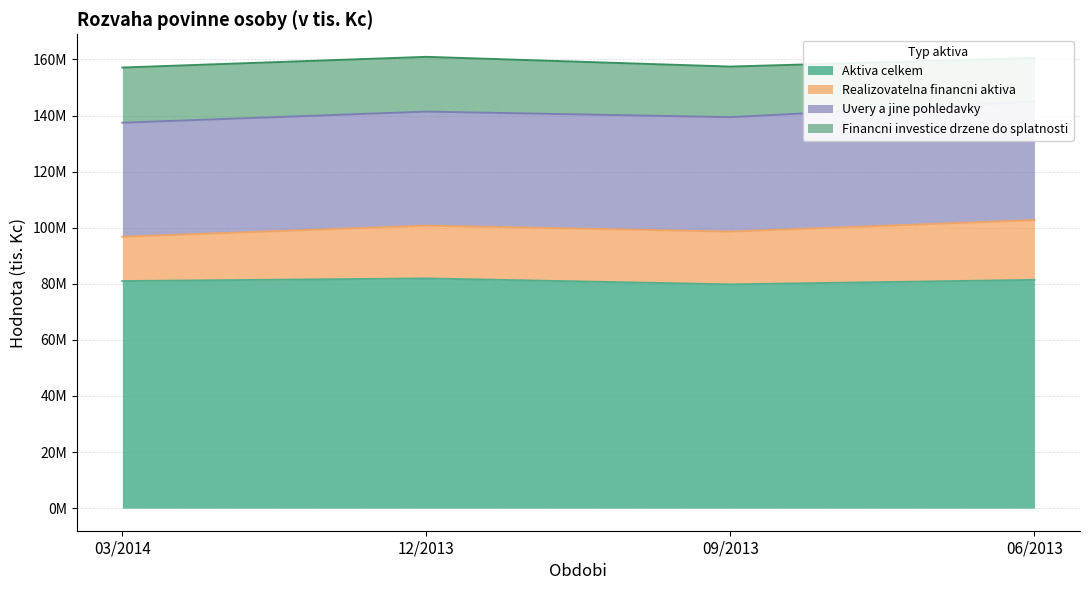

True or false: Uvery a jine pohledavky has more than 1 points higher than both neighbors.

False